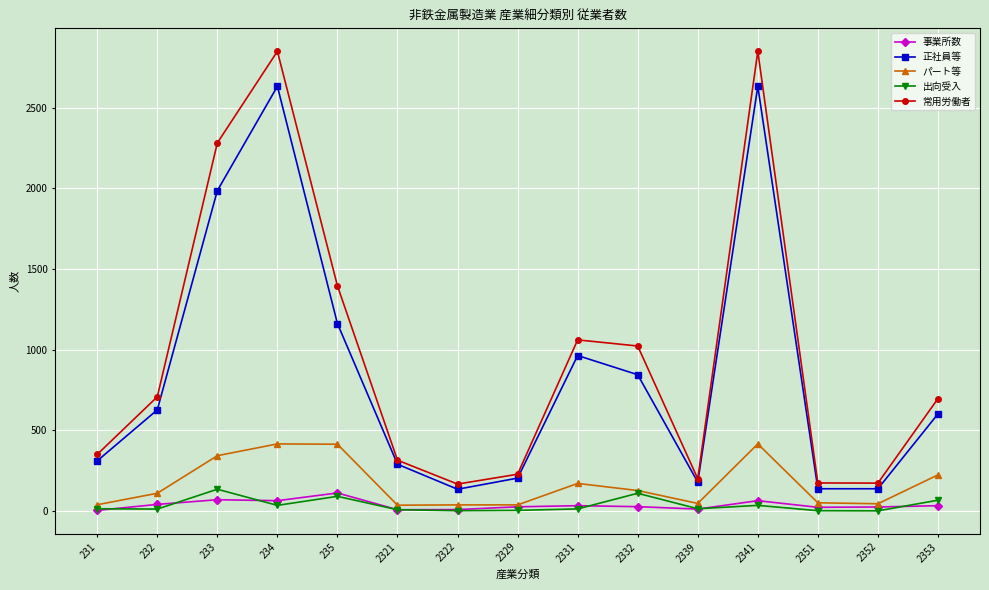

What is the value of the パート等 point at the 5th from the left?

413